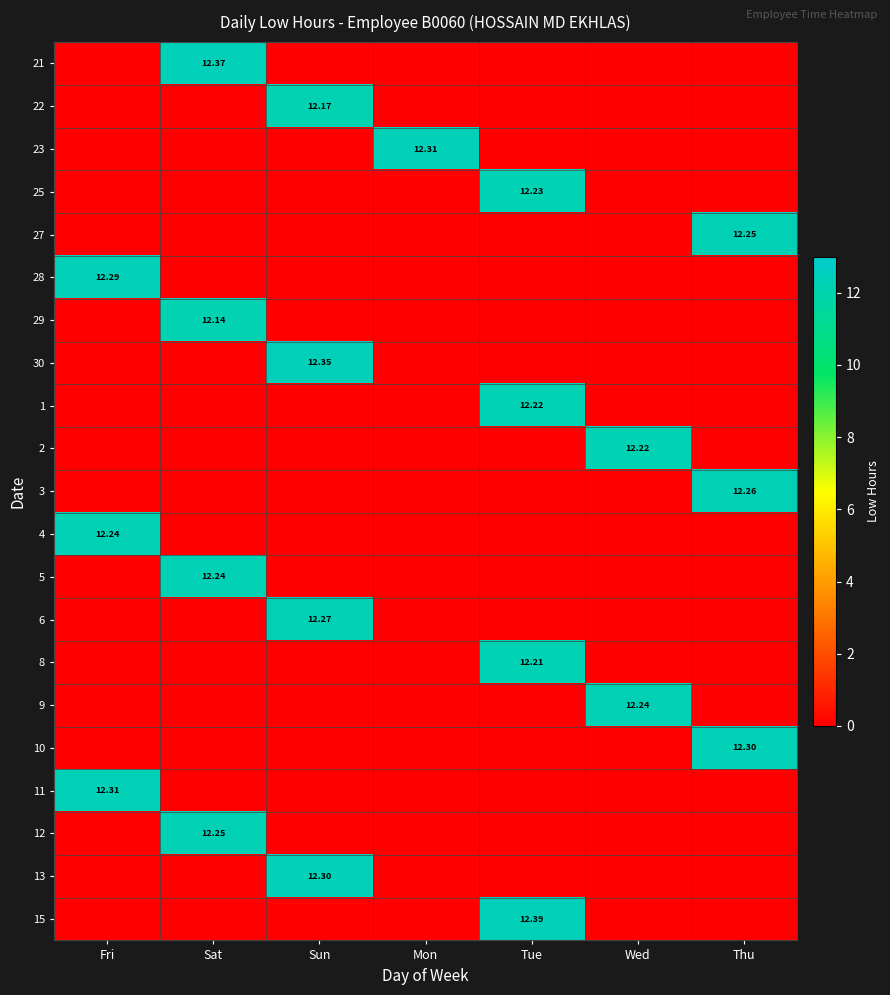

What is the total value across all series at Sun?

49.1